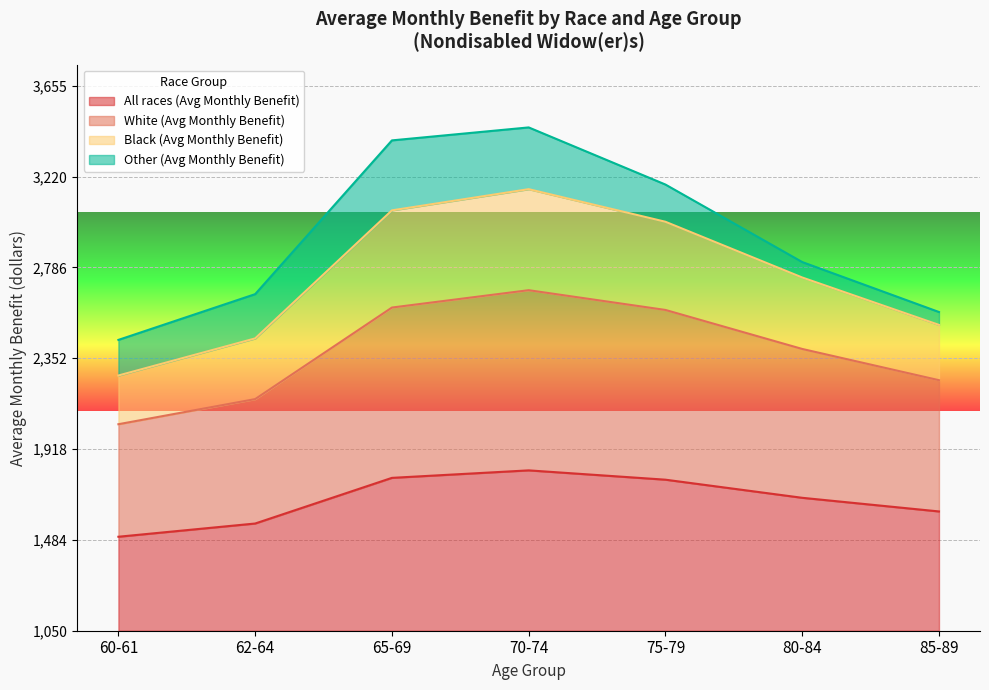

Does the chart display data point markers on the line(s)?

No